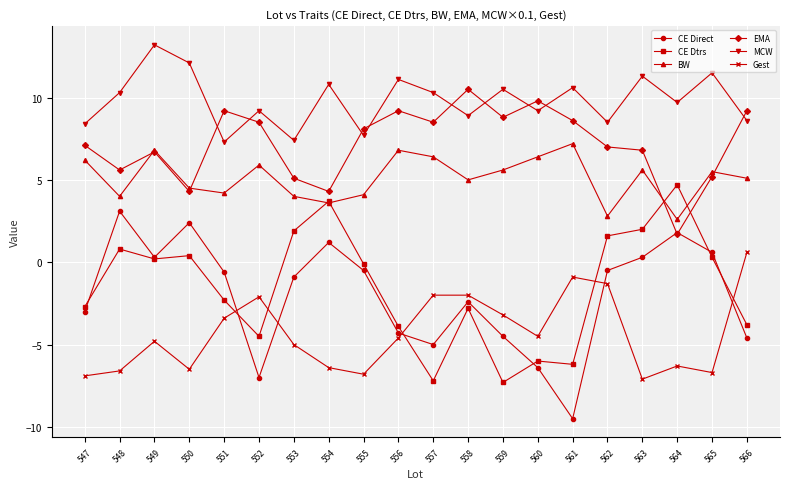

Between 547 and 554, which series saw the biggest shift?

CE Dtrs